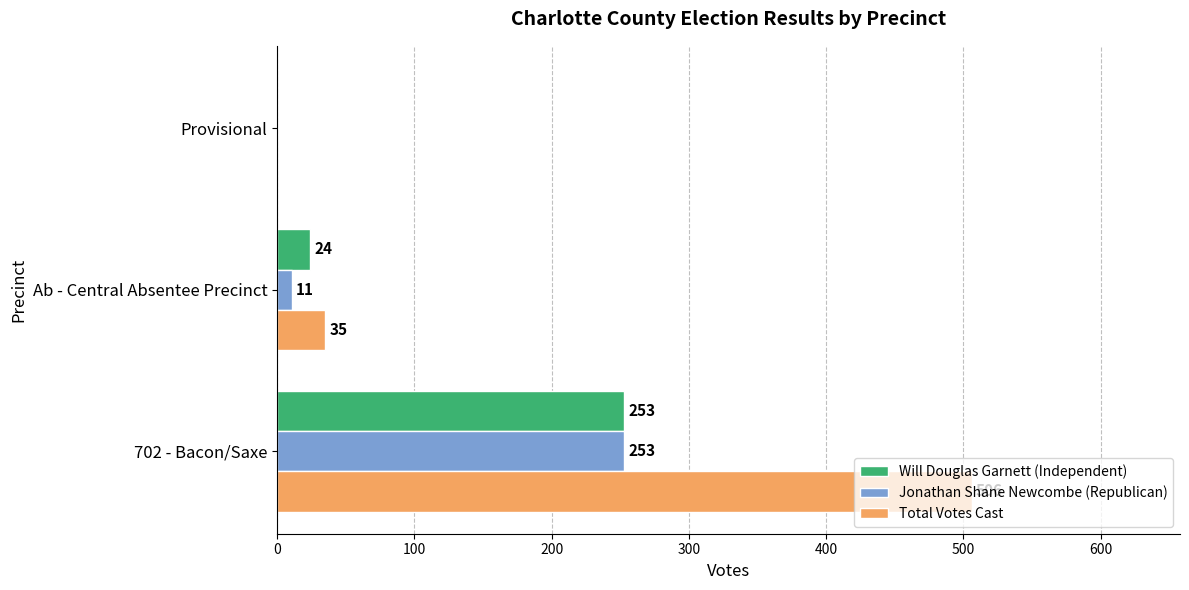

The Total Votes Cast series shows 0 at Provisional. True or false?

True